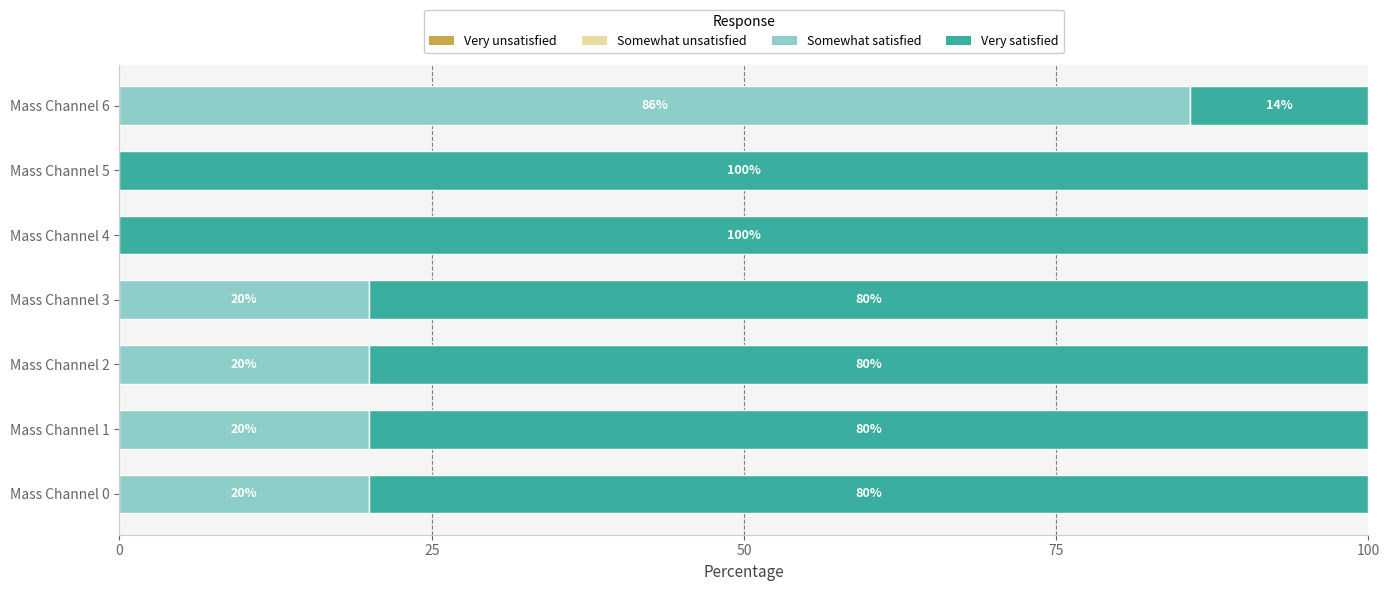

What is the sum of the Somewhat satisfied values at Mass Channel 5 and Mass Channel 3?

20.0